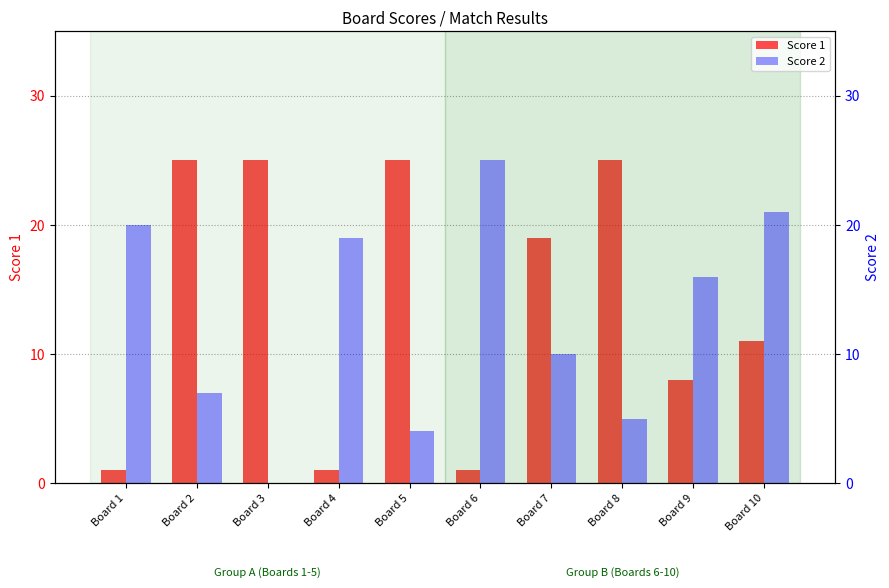

Count the number of data series in this chart.

2